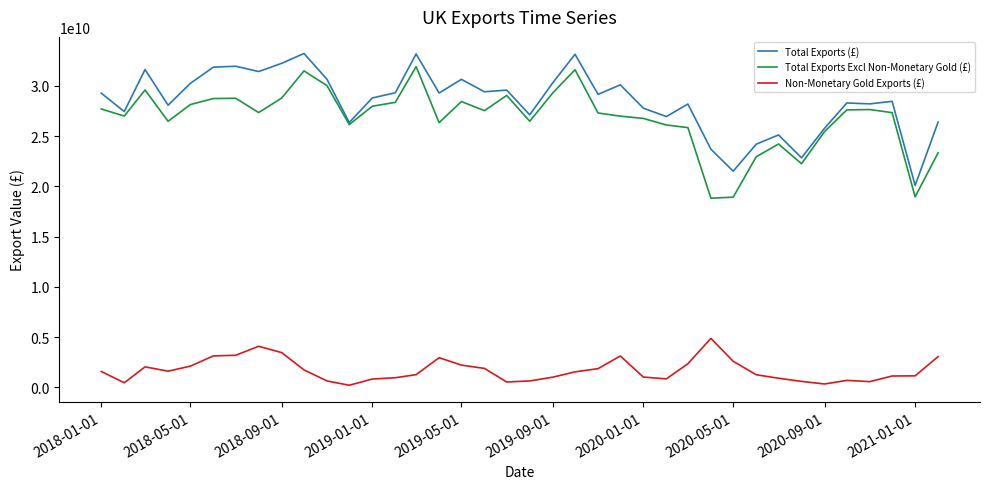

Which series has the largest total across all categories?

Total Exports (£)